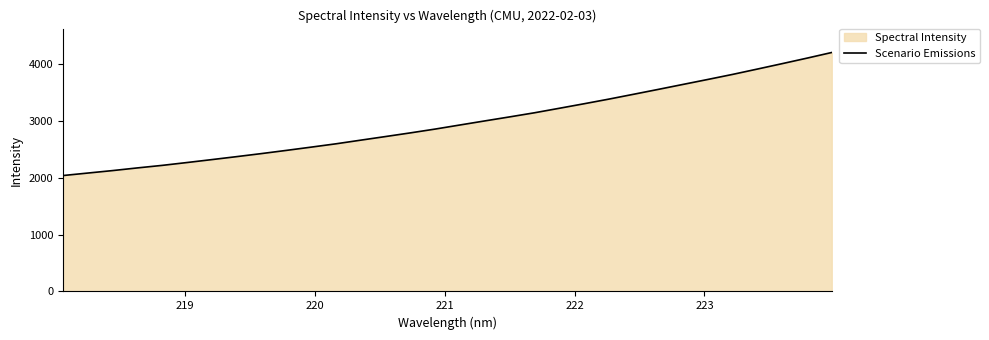

How many data points are less than 2923?

16